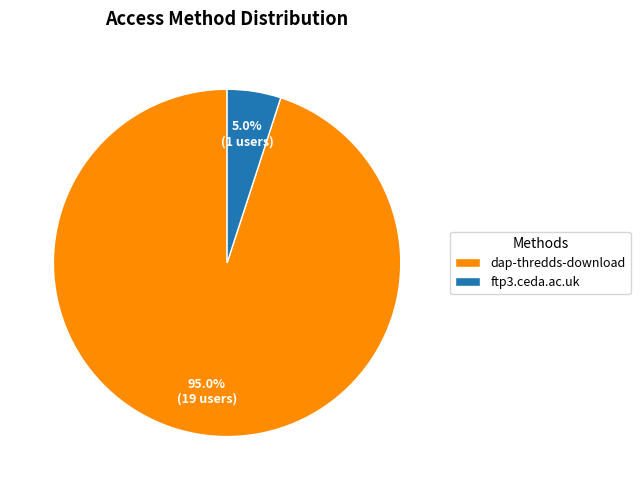

What is the ratio of the value at dap-thredds-download to the value at ftp3.ceda.ac.uk?

19.0